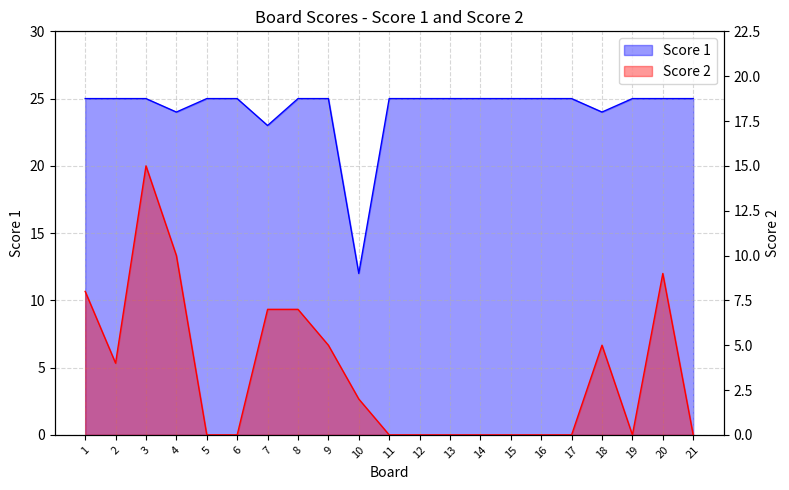

What is the value of the Score 1 point at the 5th from the left?

25